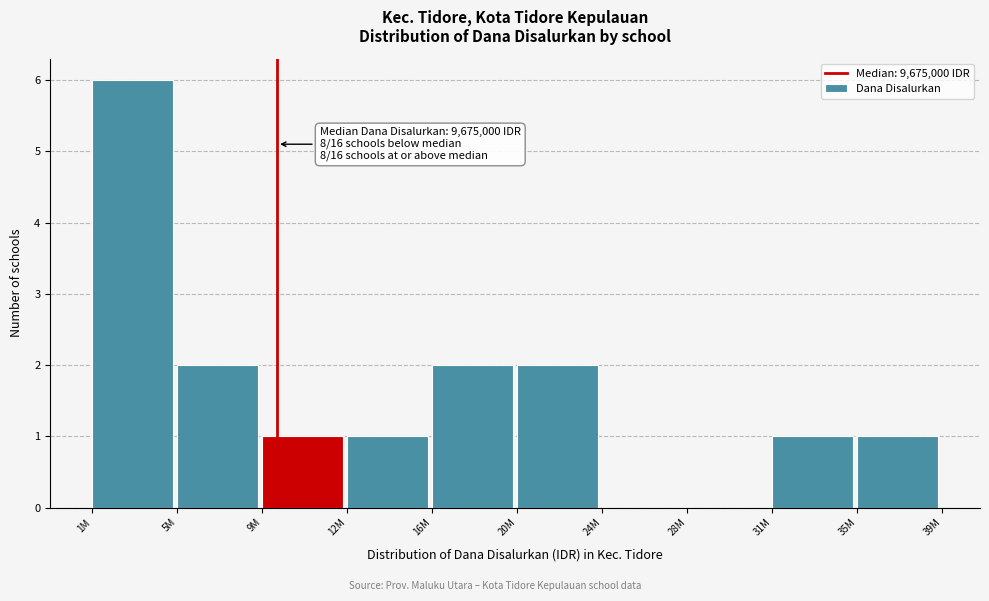

Reading left to right, what are all the values shown in this chart?

1M=6	5M=2	9M=1	12M=1	16M=2	20M=2	24M=0	28M=0	31M=1	35M=1